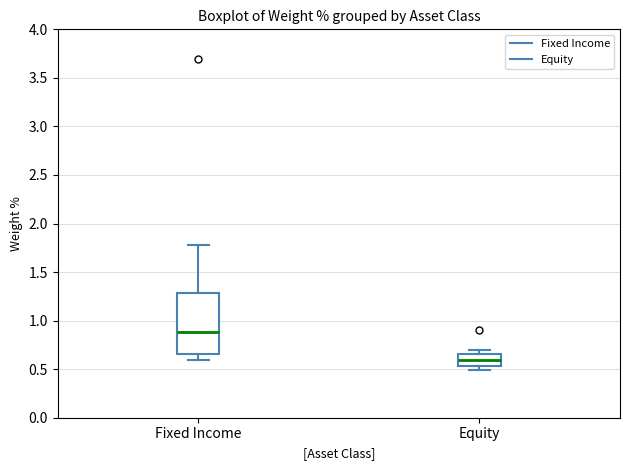

Which box's median line is the lowest?

Equity